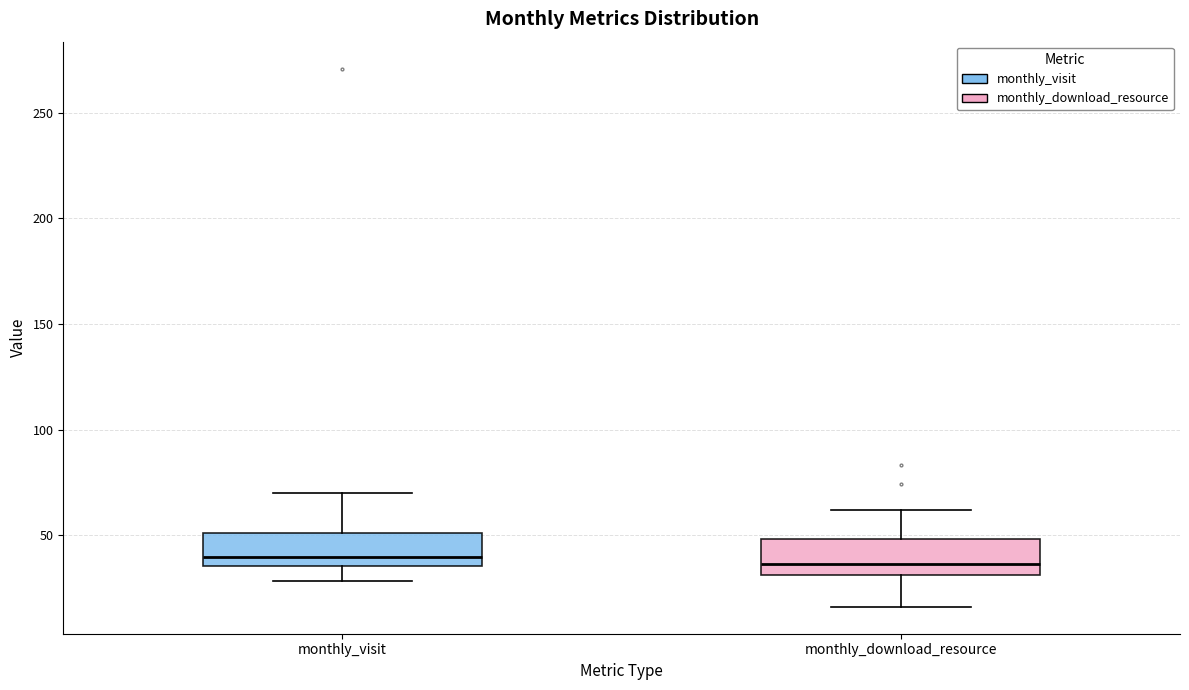

Where does the upper whisker of the box for monthly_download_resource end on the y-axis? The values are not printed on the chart, so give them approximately, as read against the axis.

60